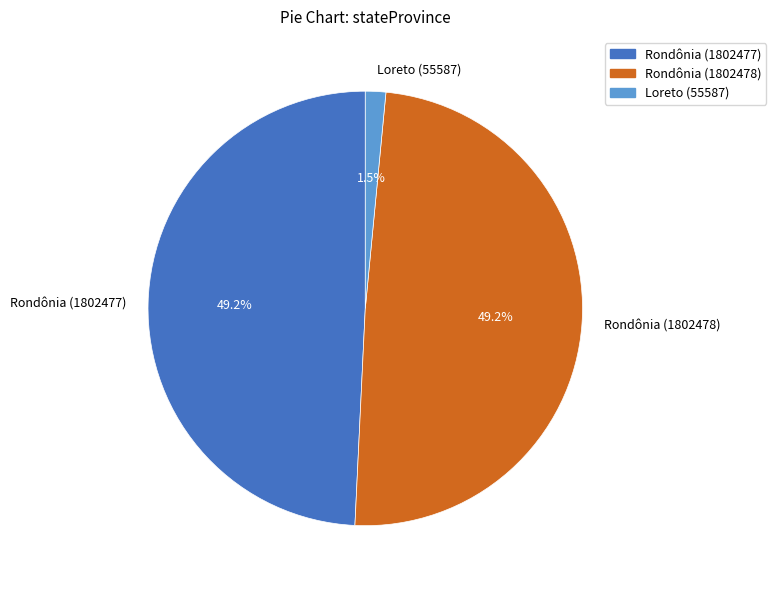

Between Rondônia (1802477) and Loreto (55587), which is larger?

Rondônia (1802477)